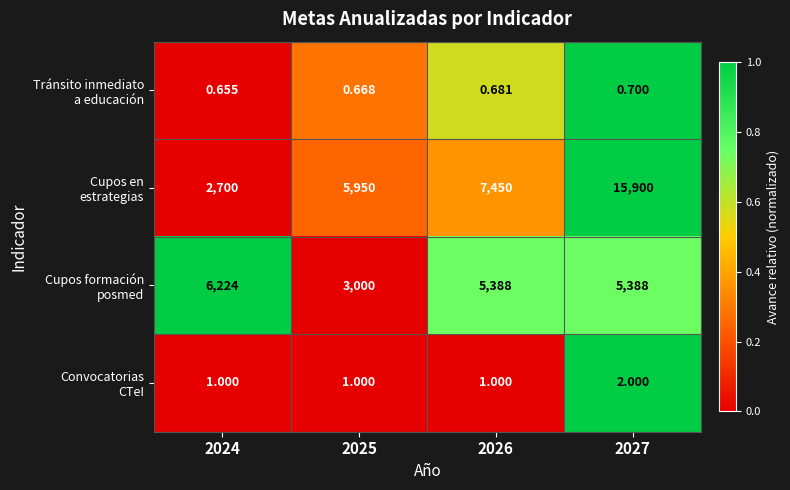

Which category has the highest value across all series?

2027